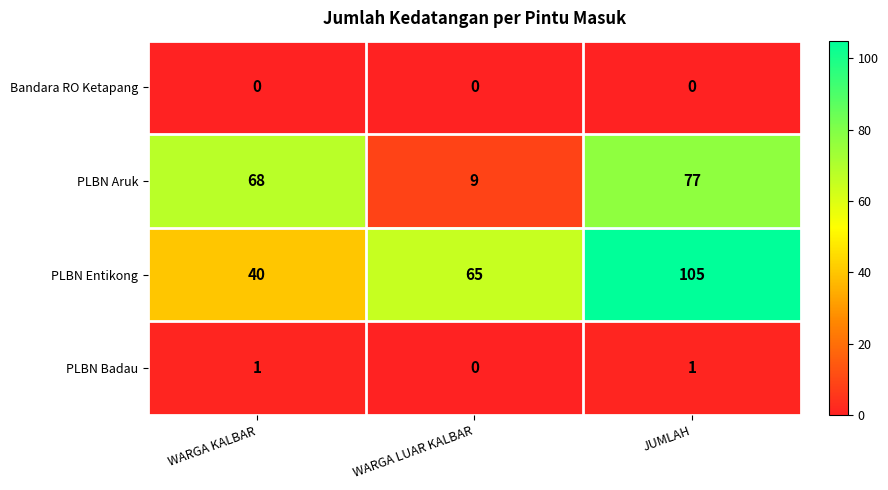

True or false: PLBN Entikong has a value of 65 at WARGA LUAR KALBAR.

True